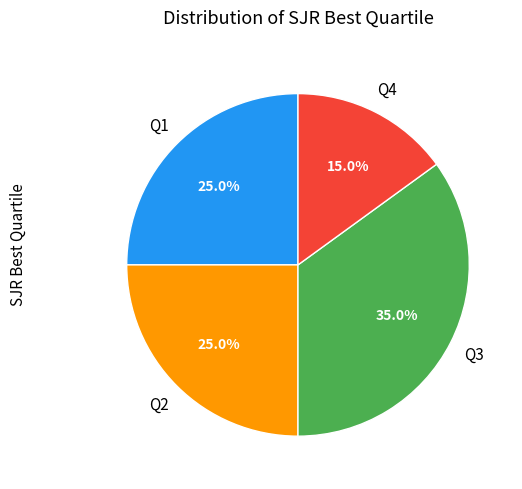

Does any single category account for the majority?

No